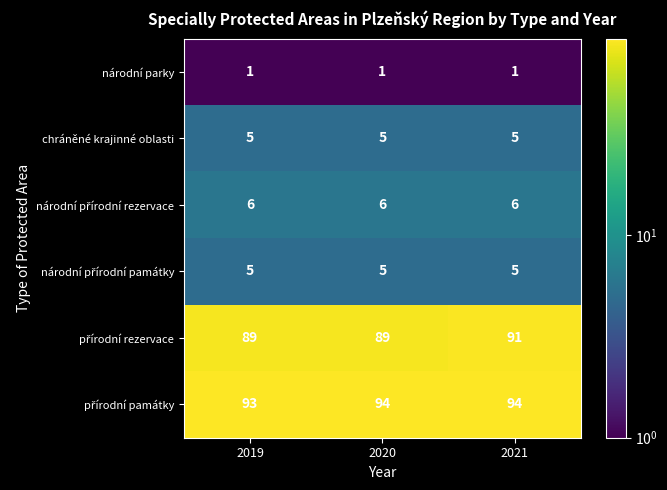

What is the minimum value for chráněné krajinné oblasti?

5